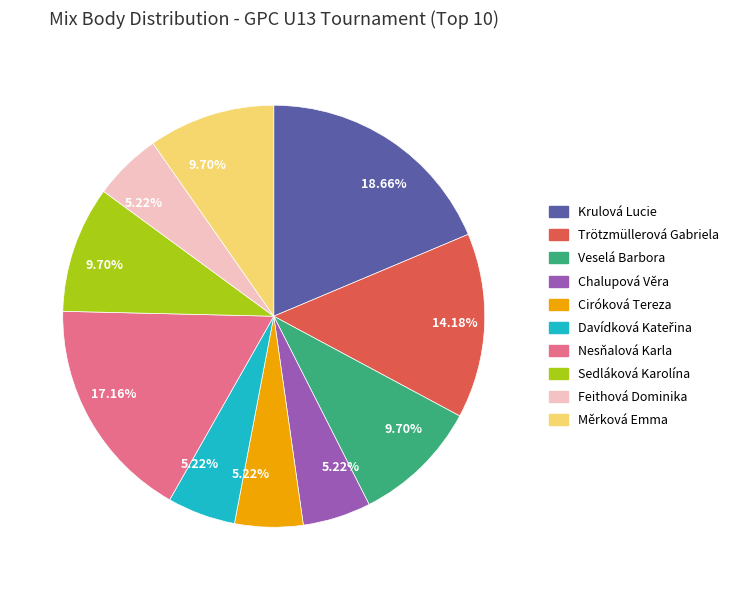

Count the number of slices in the pie.

10